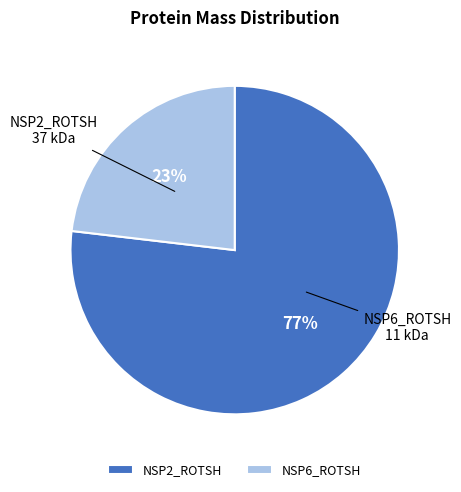

Is the sum of NSP2_ROTSH and NSP6_ROTSH greater than half?

Yes